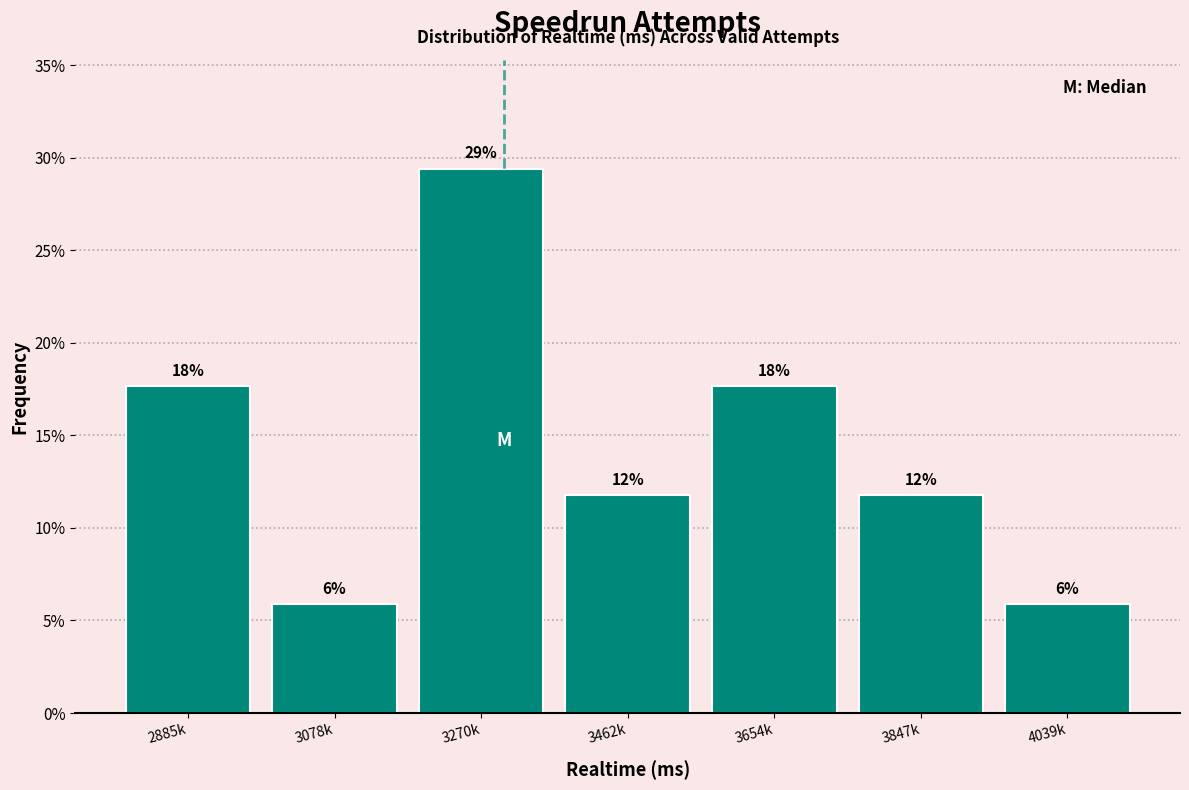

How many bars are there in total?

7